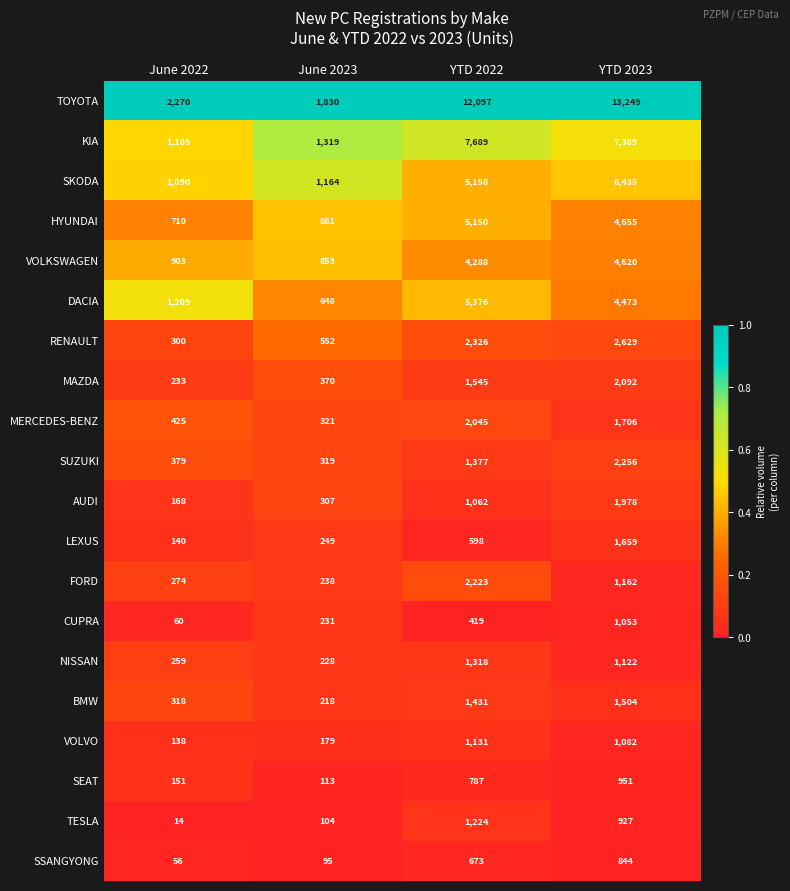

What is the approximate value of VOLVO at YTD 2023, to the nearest 10?

1080